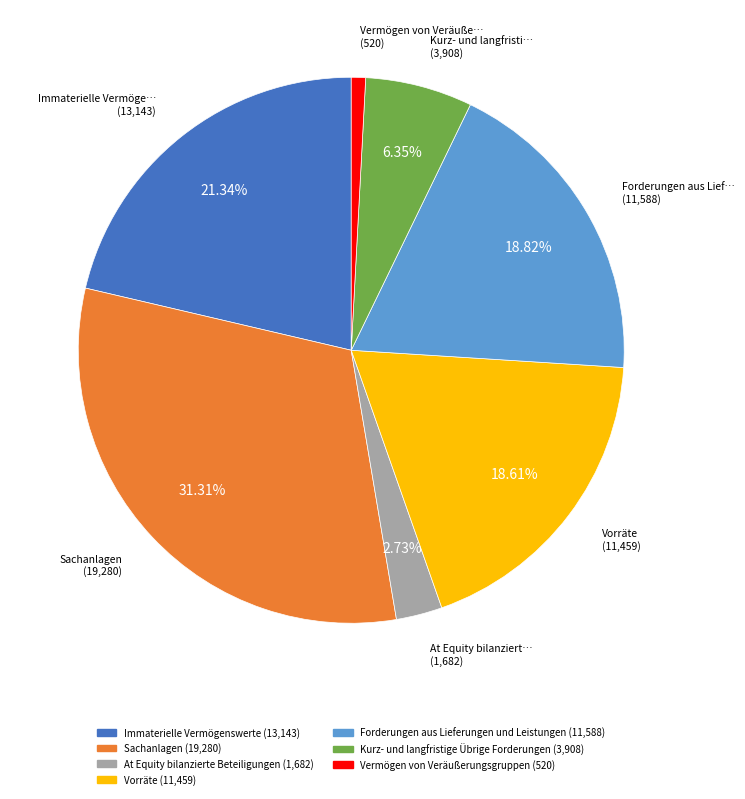

What is the smallest slice in the pie chart?

Vermögen von Veräußerungsgruppen